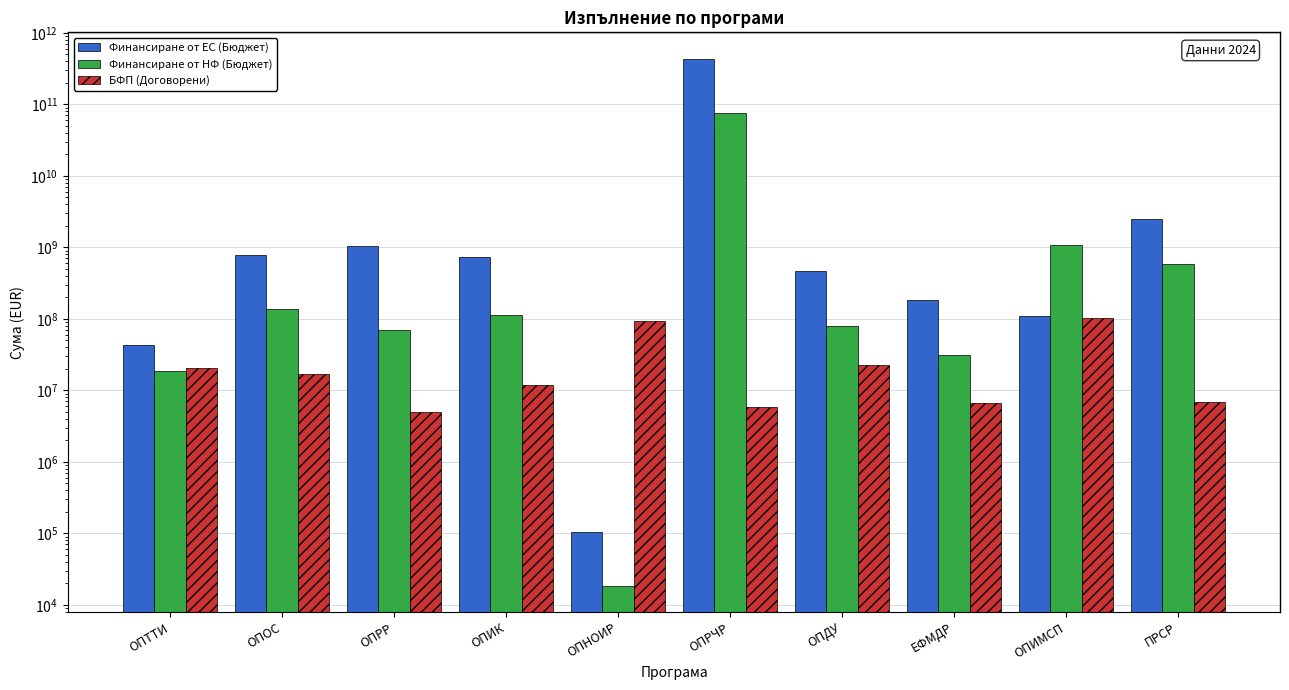

List the labels in order of Финансиране от ЕС (Бюджет) value, smallest first.

ОПНОИР, ОПТТИ, ОПИМСП, ЕФМДР, ОПДУ, ОПИК, ОПОС, ОПРР, ПРСР, ОПРЧР